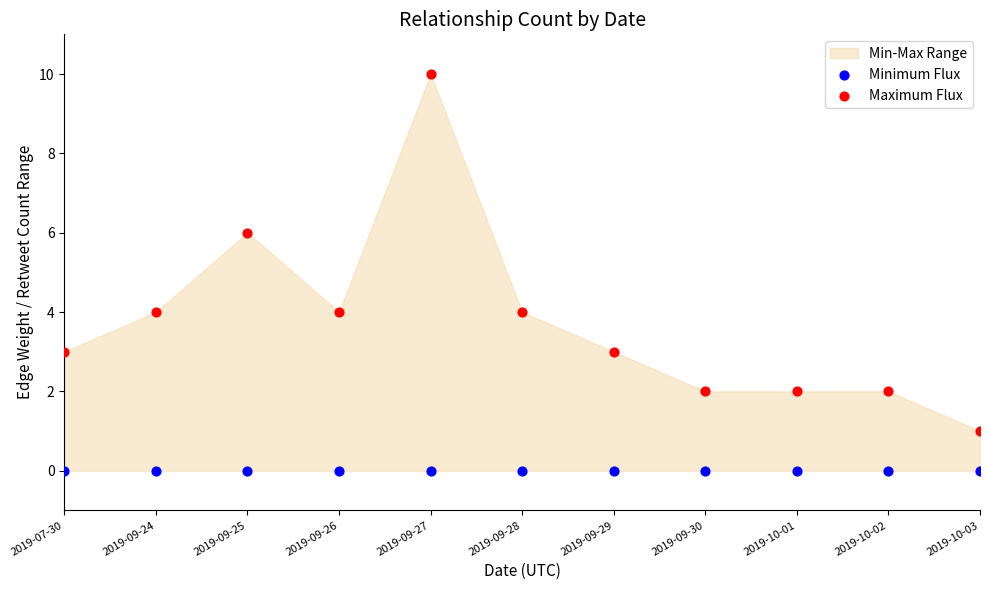

Which series contains the lowest Y value?

Minimum Flux